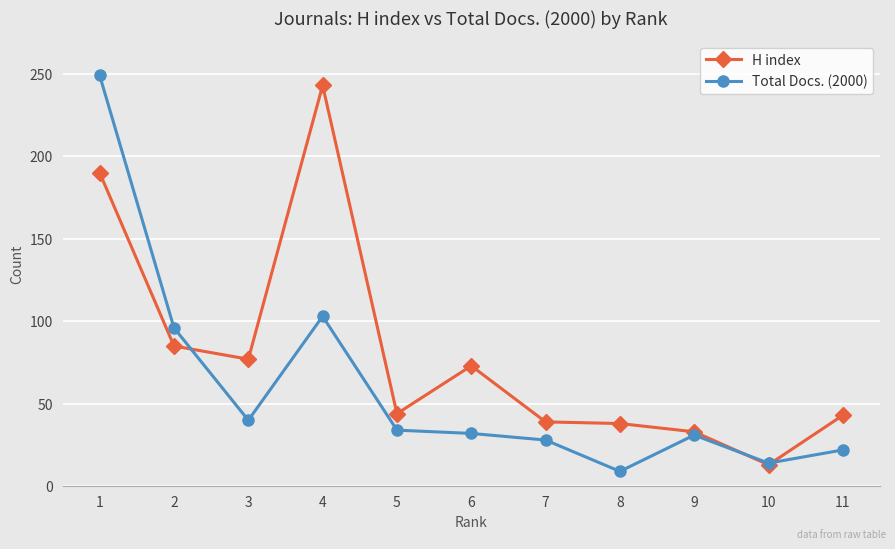

At 7, list the series in order from largest to smallest.

H index, Total Docs. (2000)